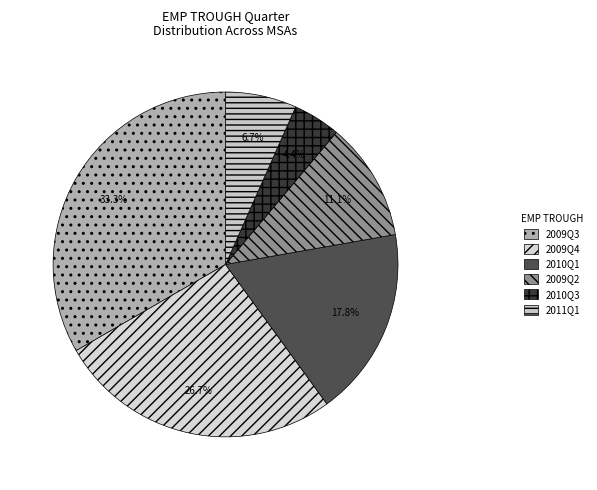

What is the total percentage of 2009Q3 and 2009Q2?

44.4%